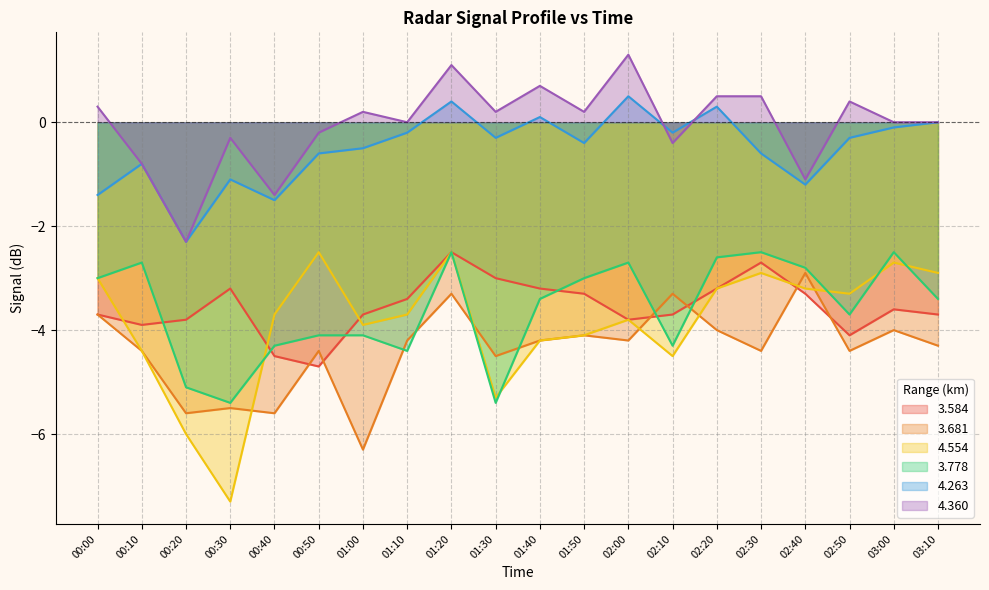

True or false: 3.681 and 3.778 cross at least once.

True